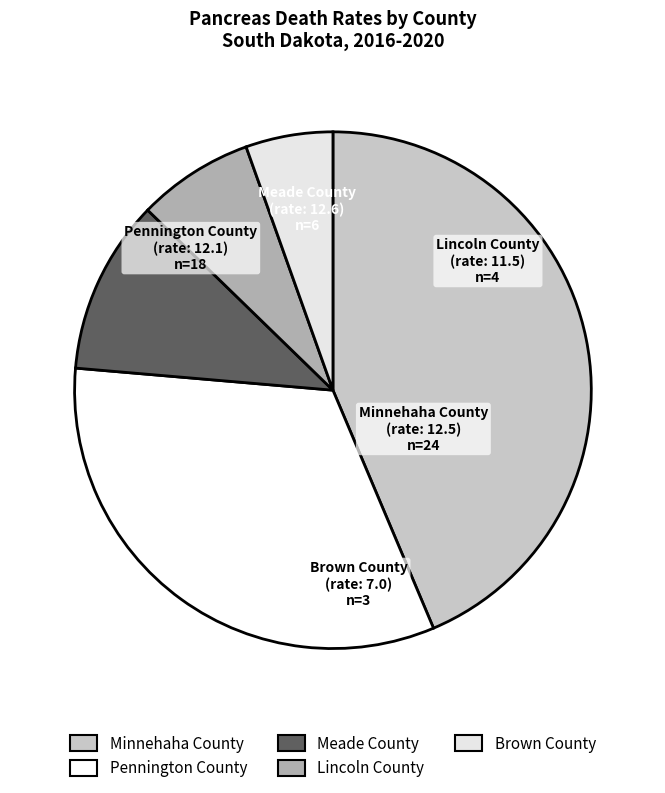

To the nearest percent, what is the average slice percentage?

20%